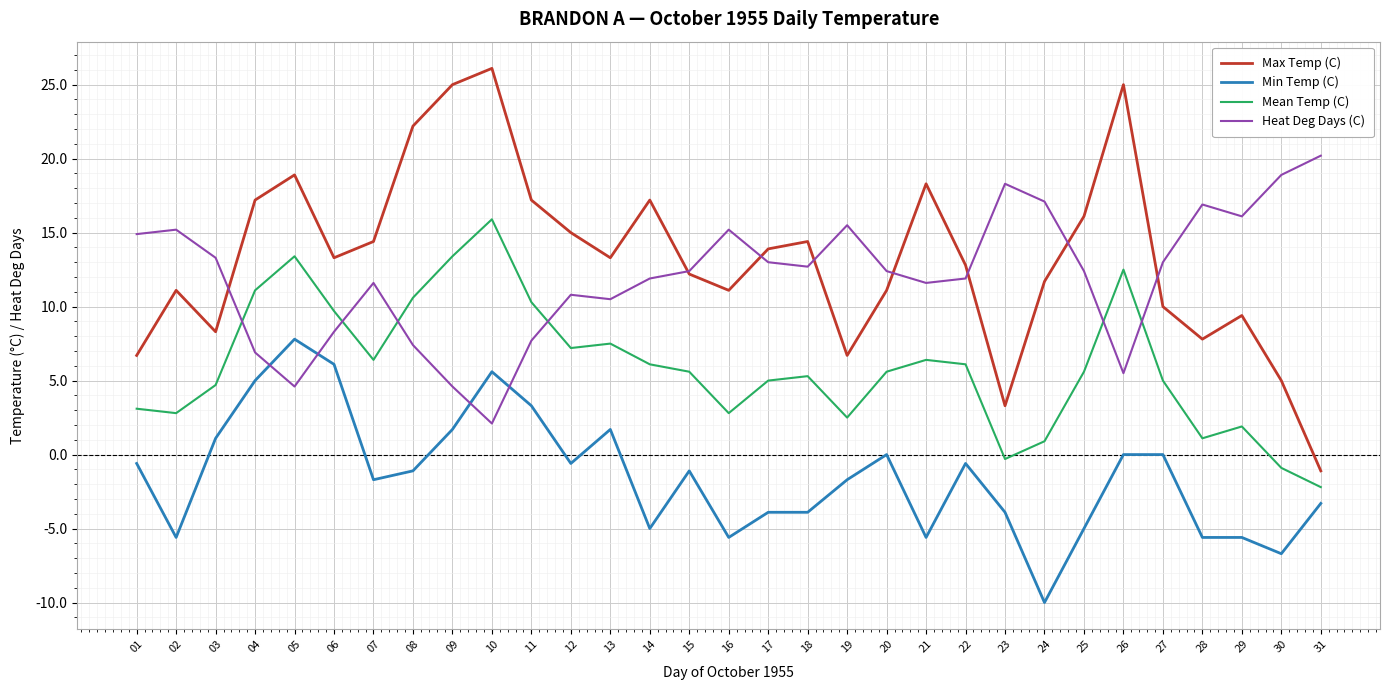

Where is the first local maximum for Mean Temp (C)?

05